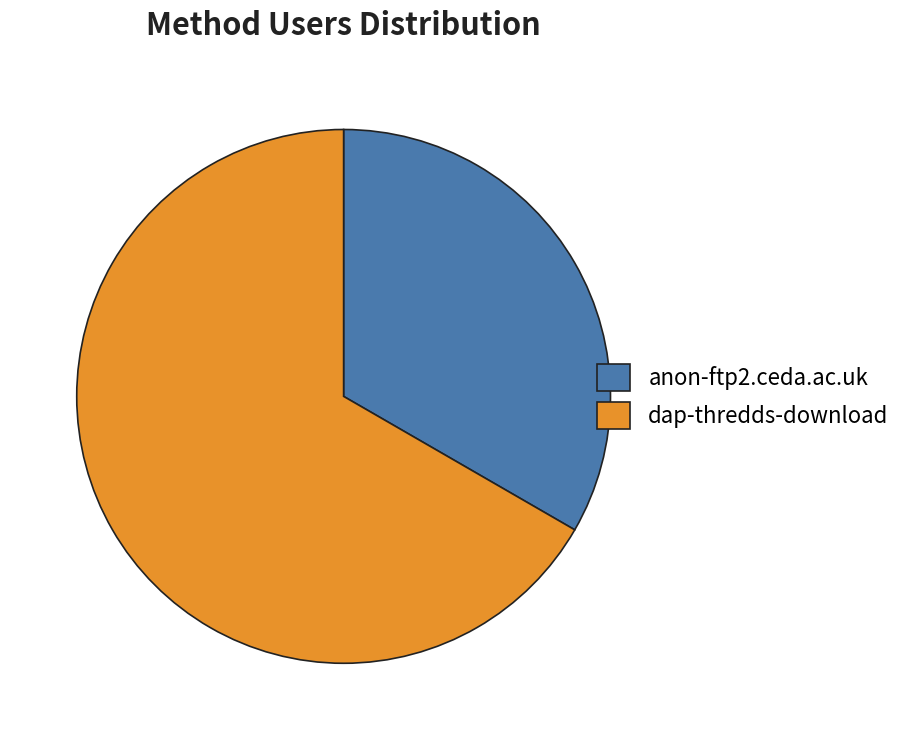

Which has a higher value, anon-ftp2.ceda.ac.uk or dap-thredds-download?

dap-thredds-download